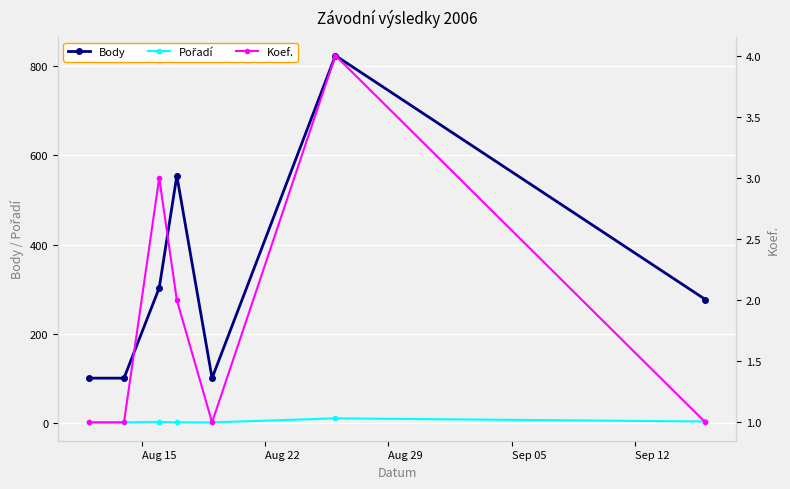

In Body, how many points are higher than both neighbors (excluding endpoints)?

2